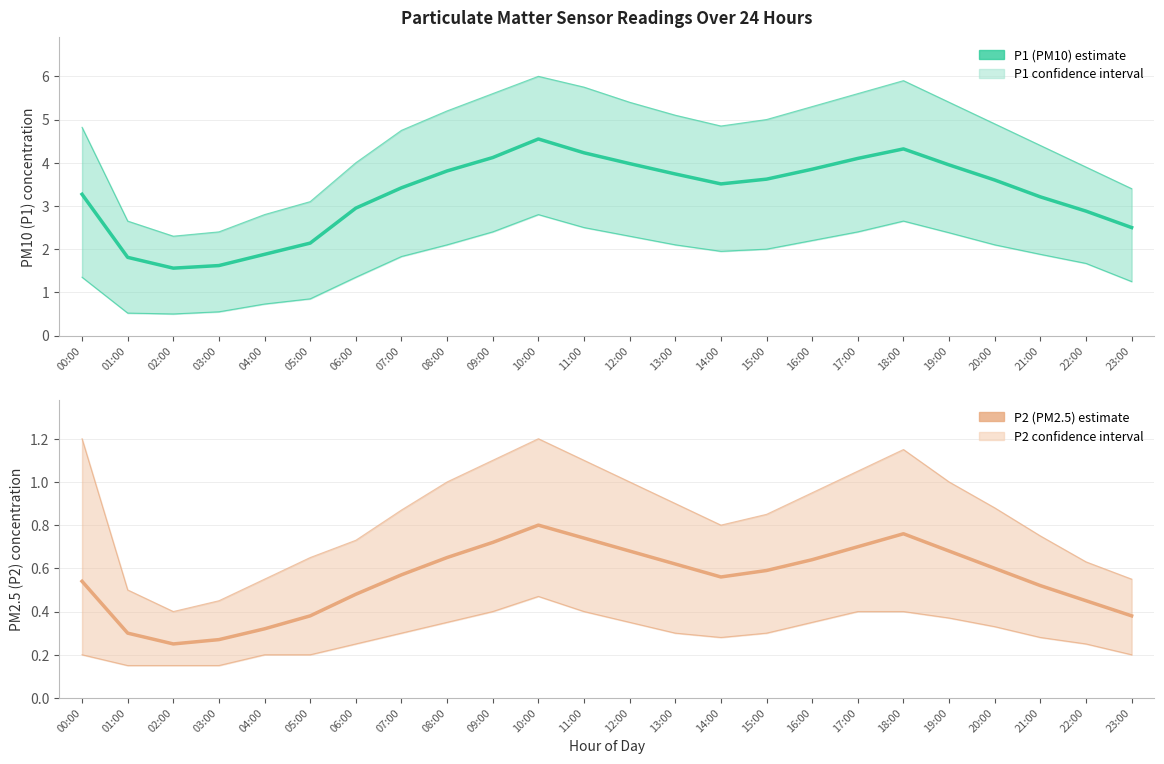

True or false: P1 (PM10) and P2 (PM2.5) cross at least once.

False